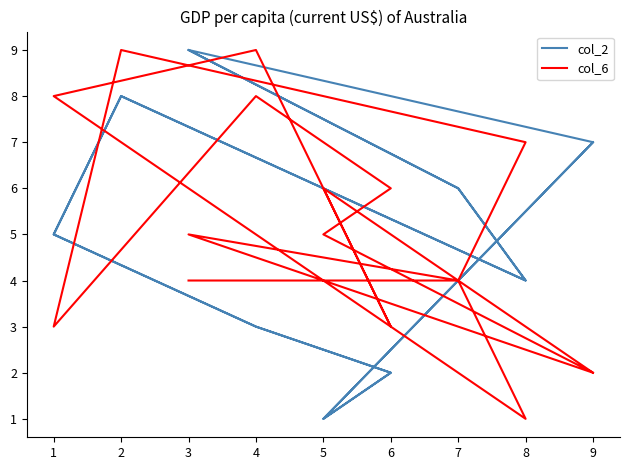

Is this an area chart (filled region under the line)?

No